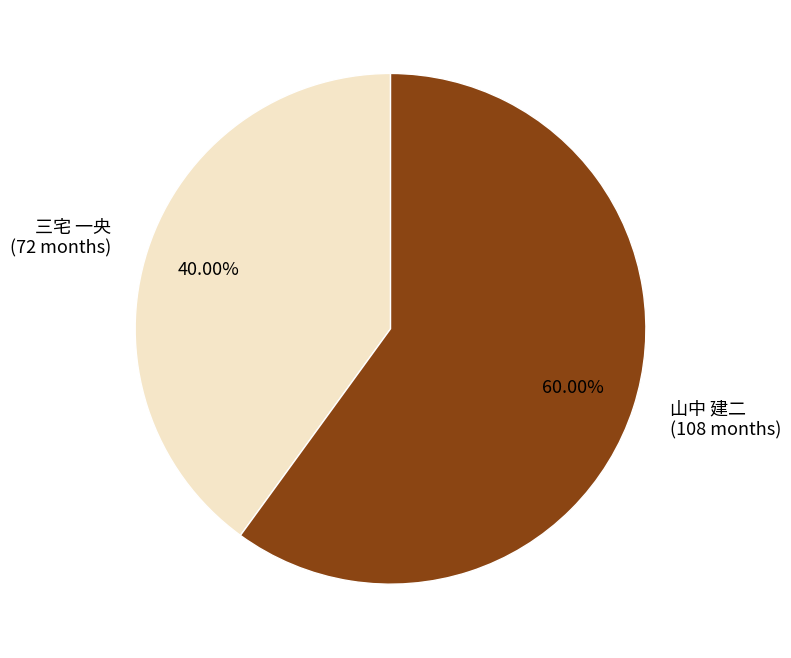

Is 山中 建二 (108 months) the majority of the pie?

Yes